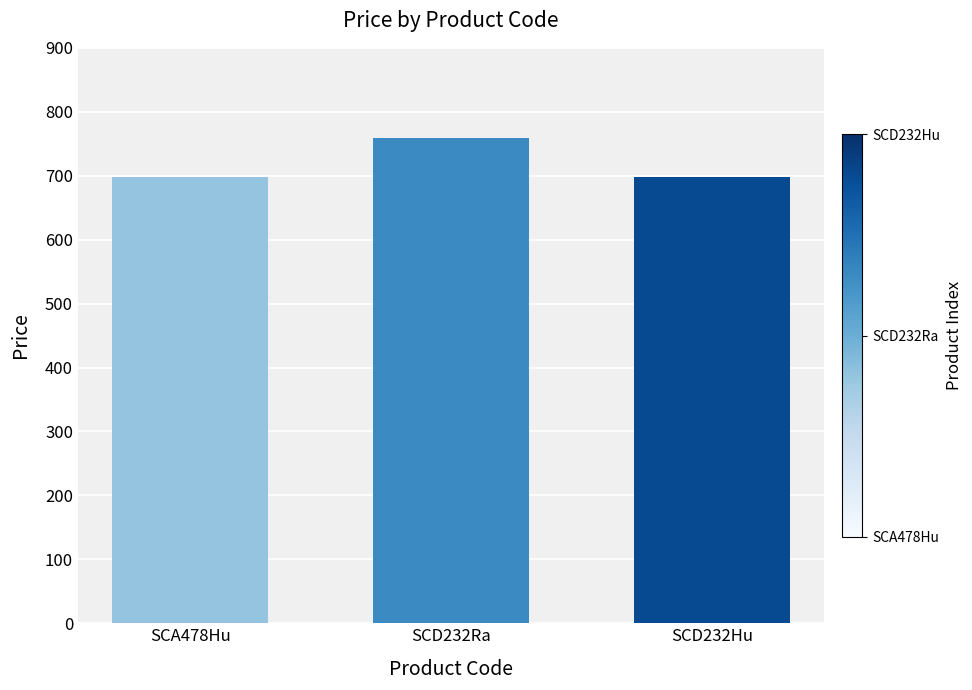

What is the label of the 2nd bar from the right?

SCD232Ra